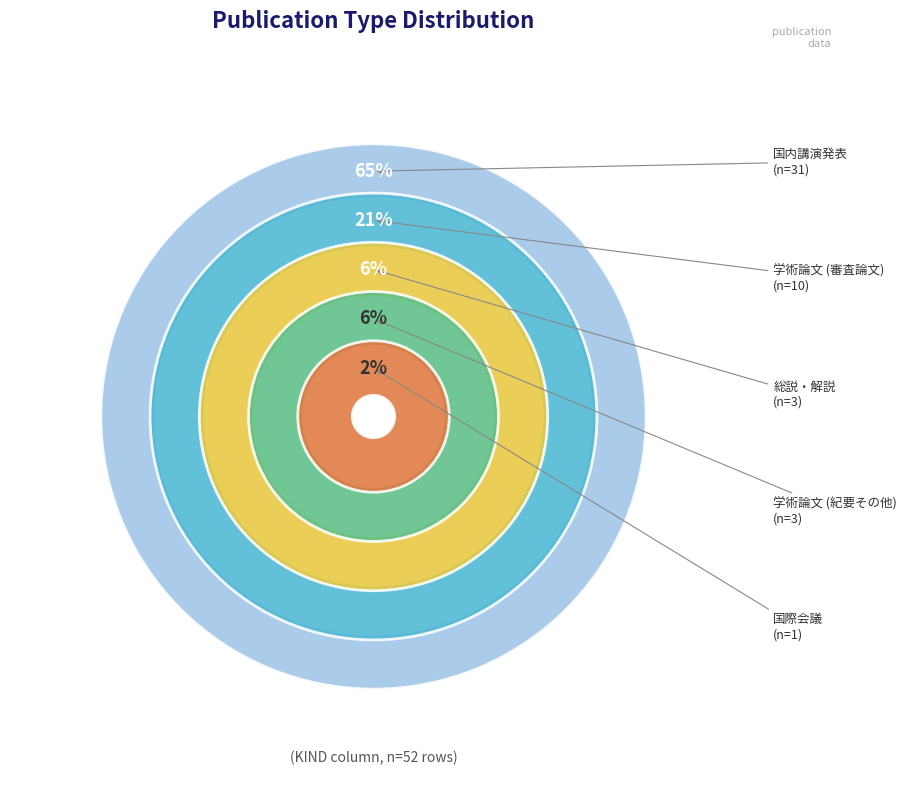

What is the change in value from 総説・解説 to 国際会議?

-2